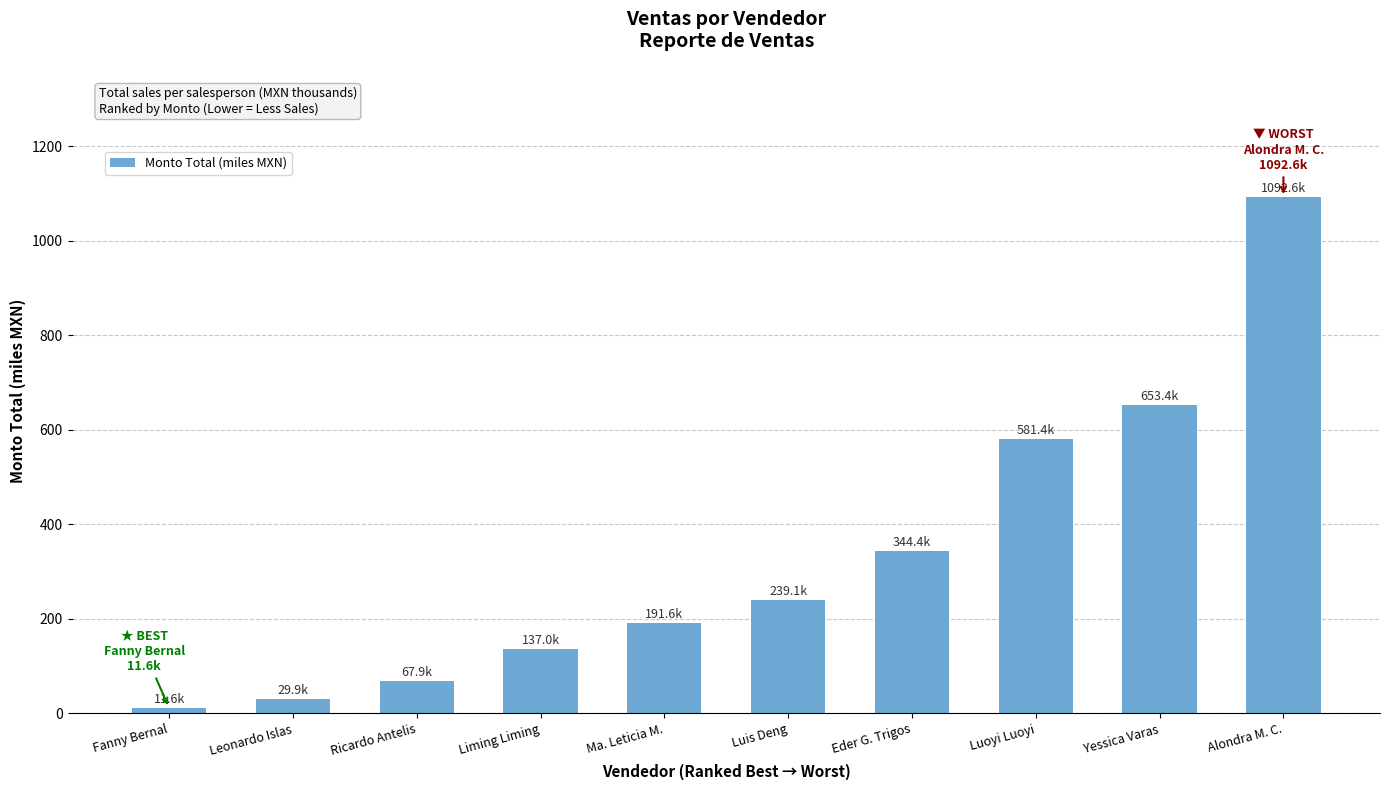

The value at Luis Deng is 239.1. True or false?

True